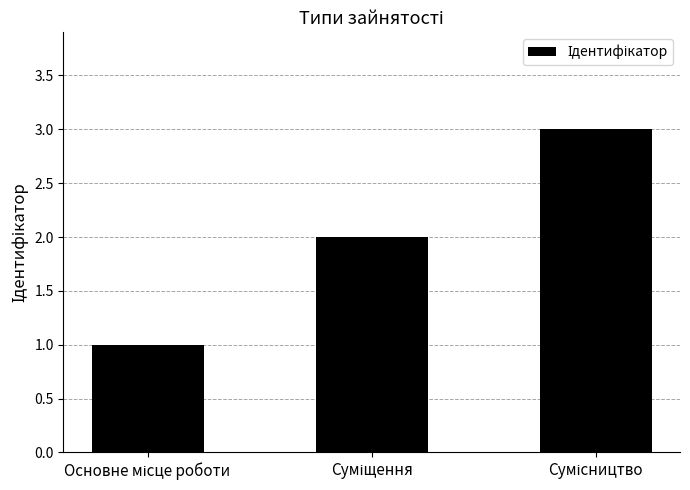

What is the greatest value displayed?

3